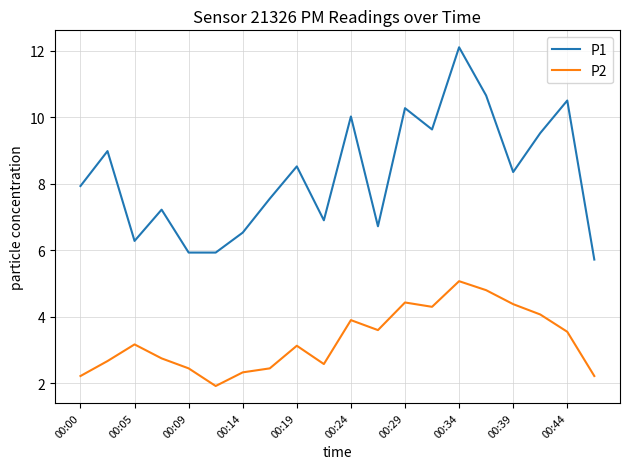

Rank the series by their maximum value, from highest to lowest.

P1, P2